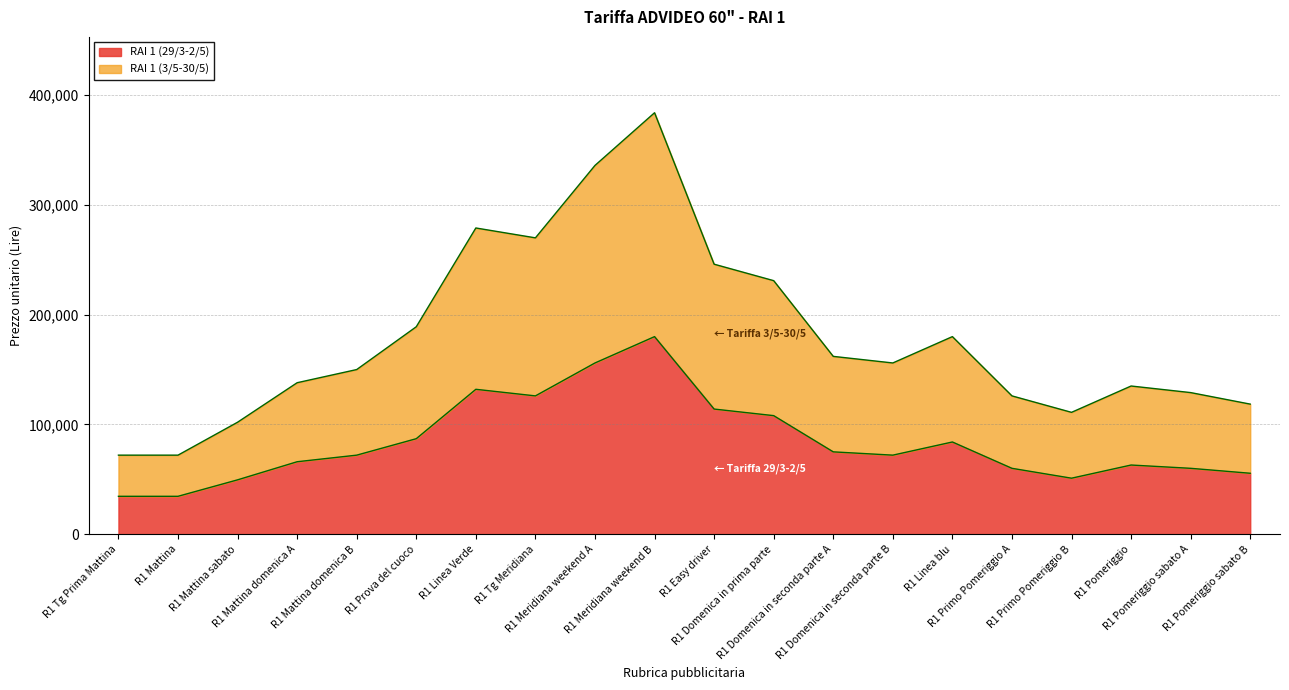

At which category is the sum across all series the highest?

R1 Meridiana weekend B